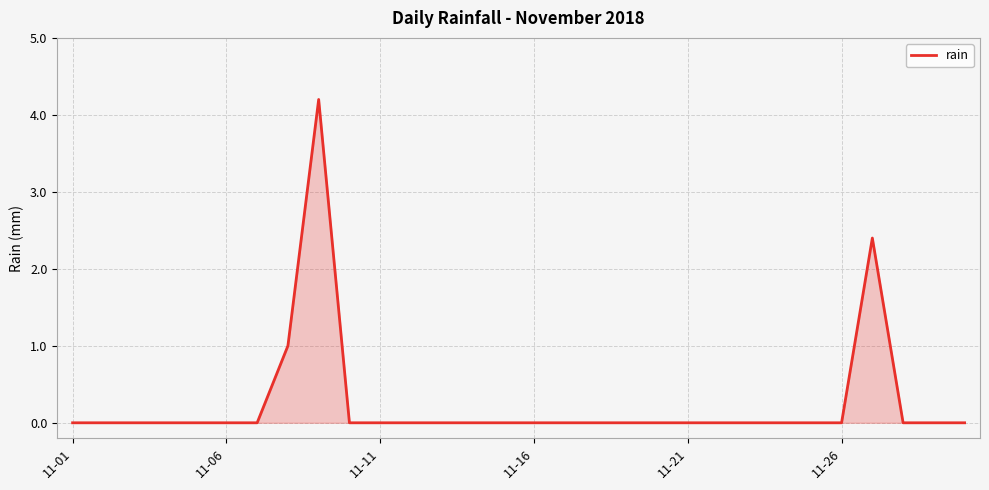

Reading right to left, what are all the values shown in this chart?

0.0	0.0	0.0	2.4	0.0	0.0	0.0	0.0	0.0	0.0	0.0	0.0	0.0	0.0	0.0	0.0	0.0	0.0	0.0	0.0	0.0	4.2	1.0	0.0	0.0	0.0	0.0	0.0	0.0	0.0